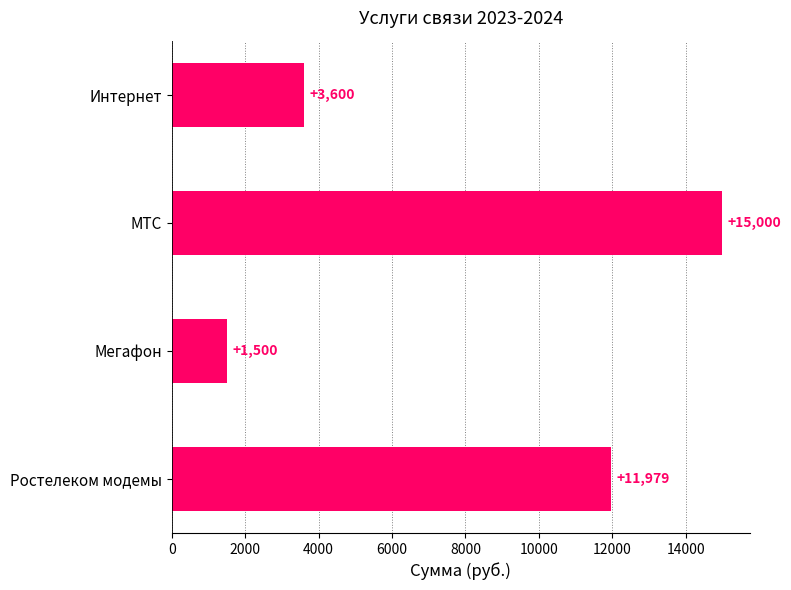

What is the value of the 2nd bar from the top?

15000.0